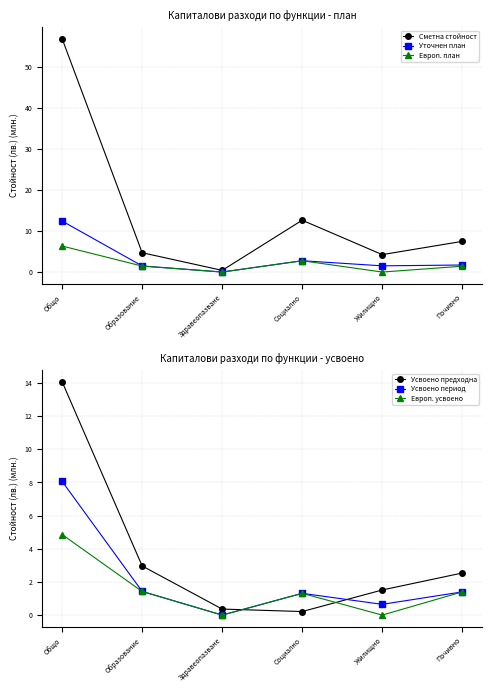

What is the total value across all series at Здравеопазване?

0.8